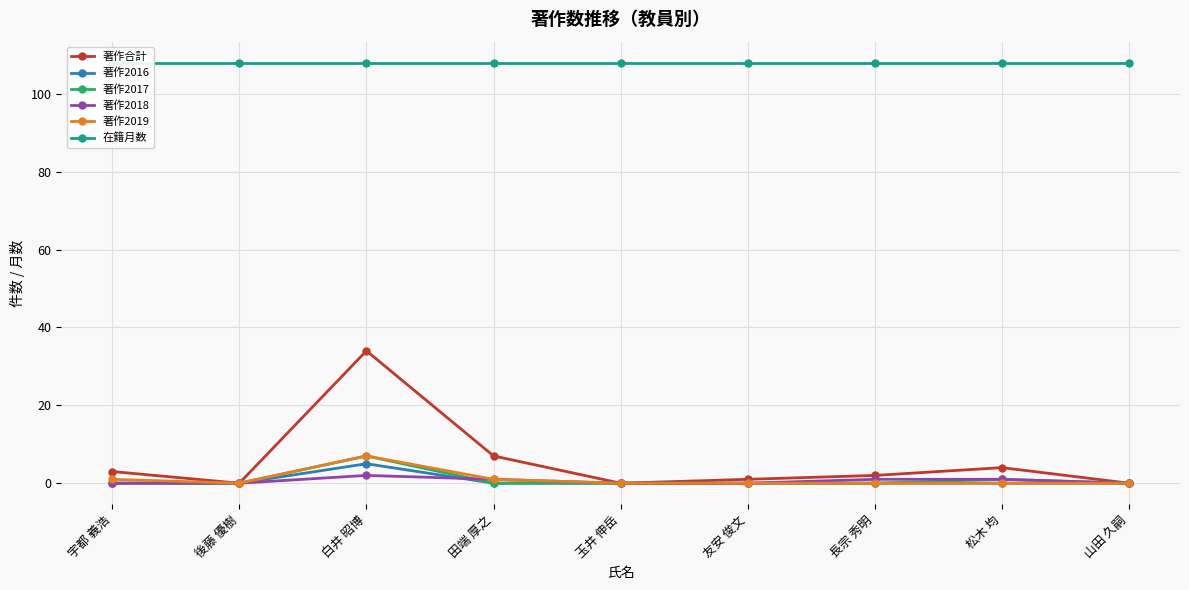

Between 宇都 義浩 and 後藤 優樹, which series saw the biggest shift?

著作合計